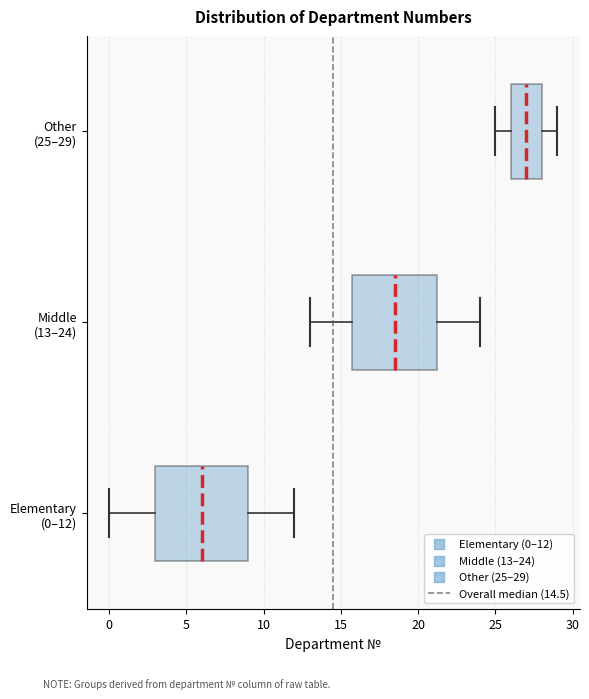

Reading bottom to top, read every box against the x-axis: the position of its median line, the range the box covers, and the ends of its whiskers. The values are not printed on the chart, so give them approximately, as read against the axis.

Elementary (0–12): median 6.0, box 3.0 to 9.0, whiskers 0.0 to 12.0
Middle (13–24): median 18.5, box 16.0 to 21.5, whiskers 13.0 to 24.0
Other (25–29): median 27.0, box 26.0 to 28.0, whiskers 25.0 to 29.0